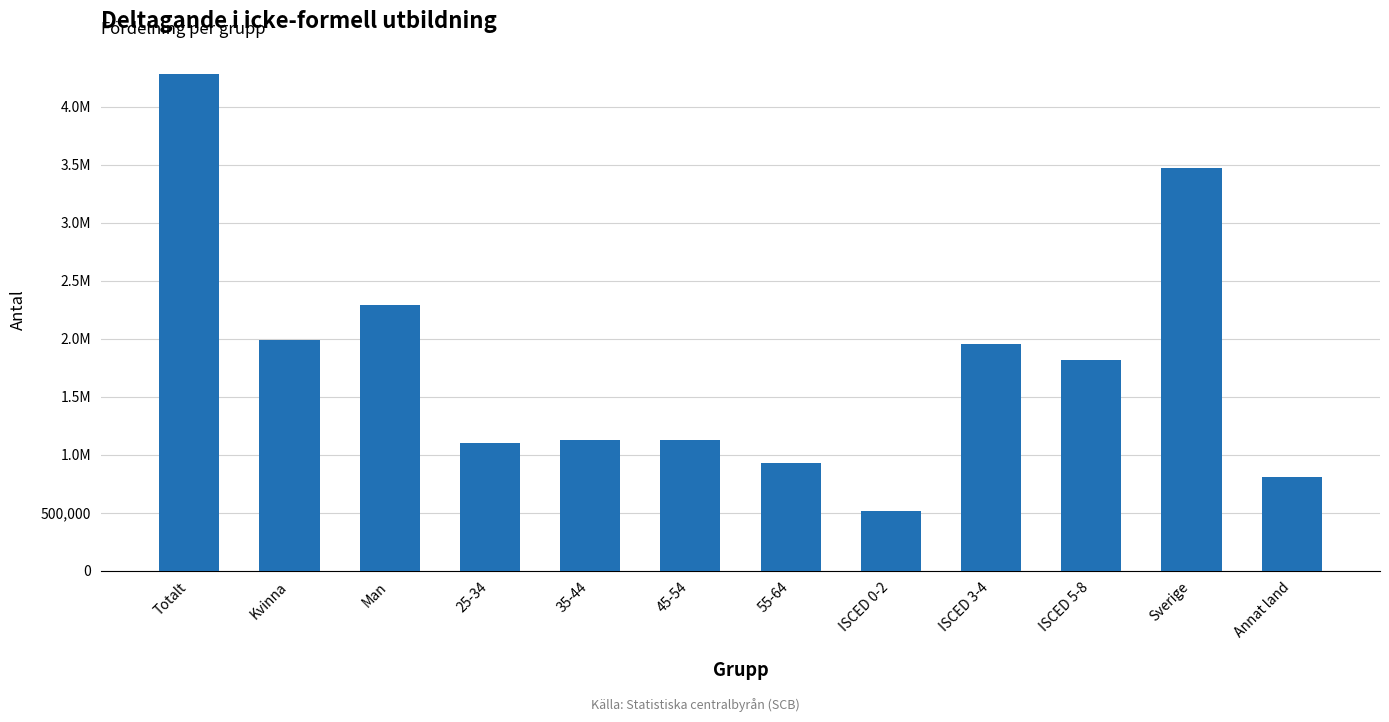

Between ISCED 3-4 and ISCED 5-8, which is larger?

ISCED 3-4